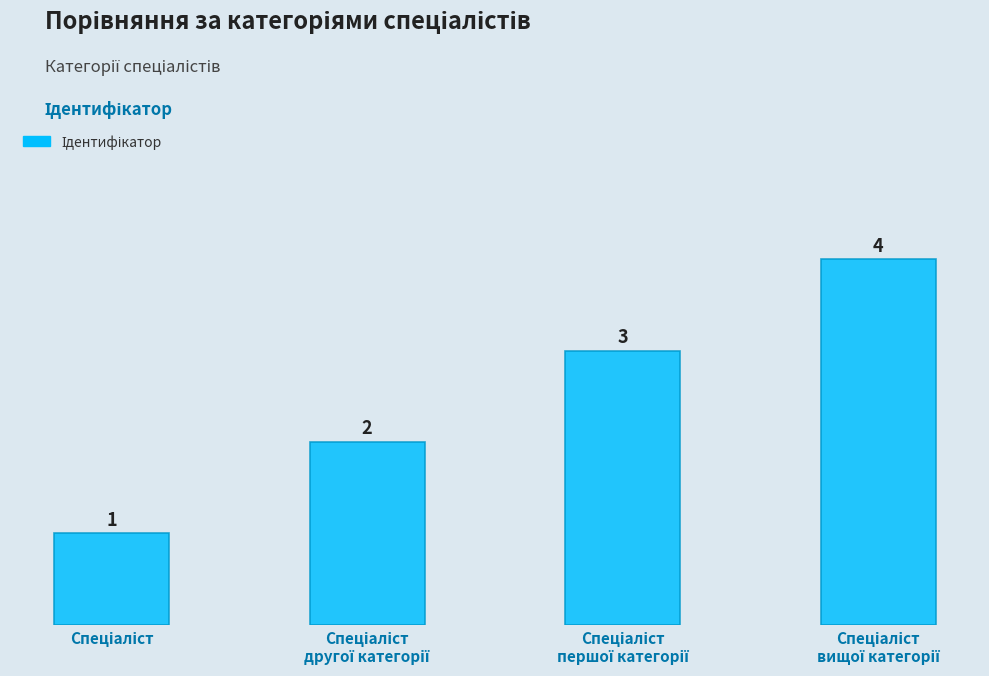

What is the sum of all values?

10